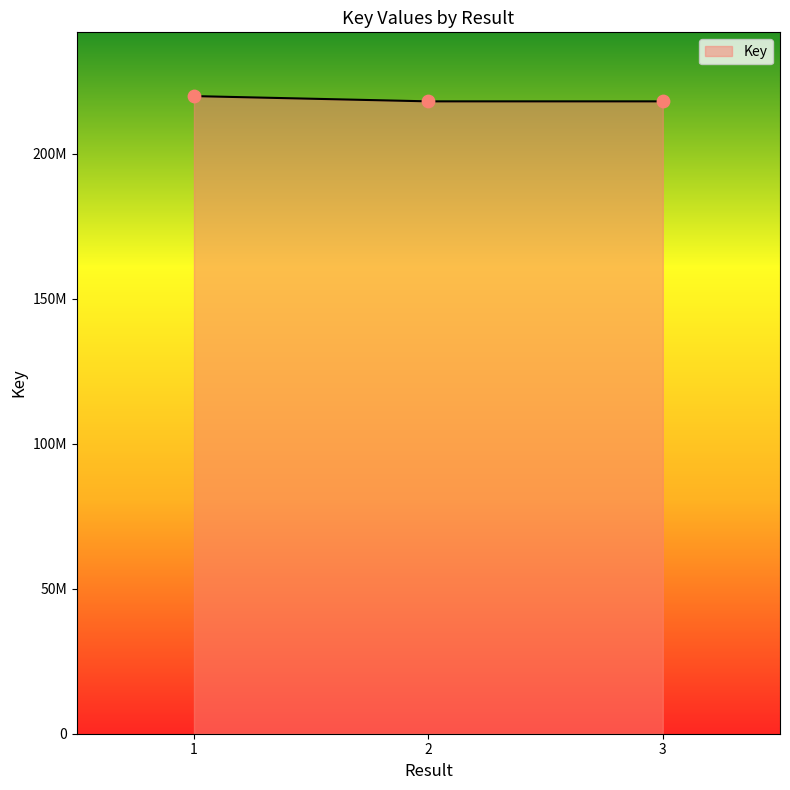

Is this an area chart (filled region under the line)?

Yes